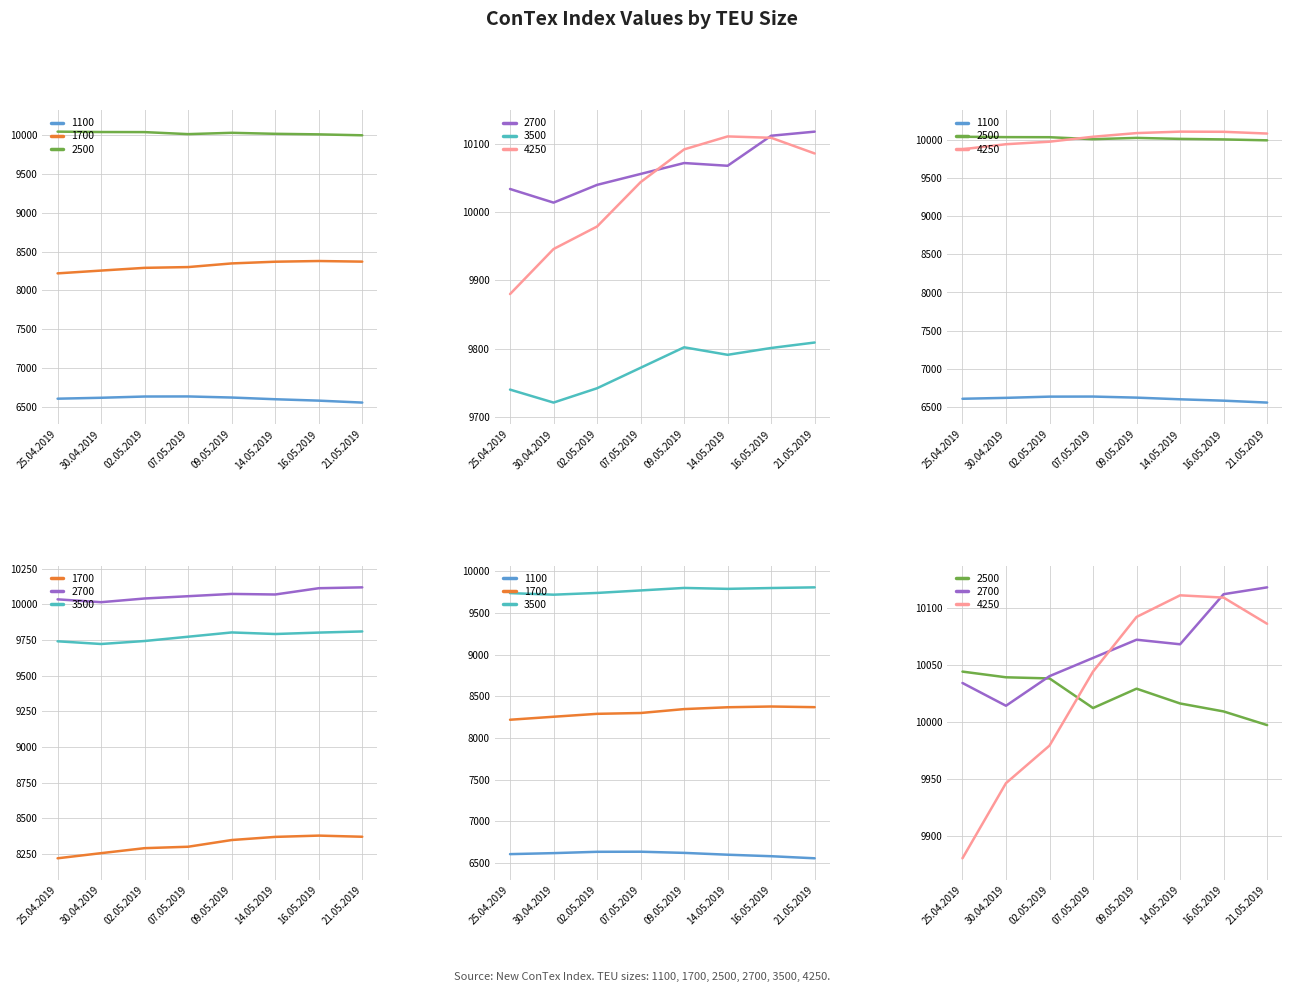

What is the difference between the second highest and minimum values in the 4250 series?

229